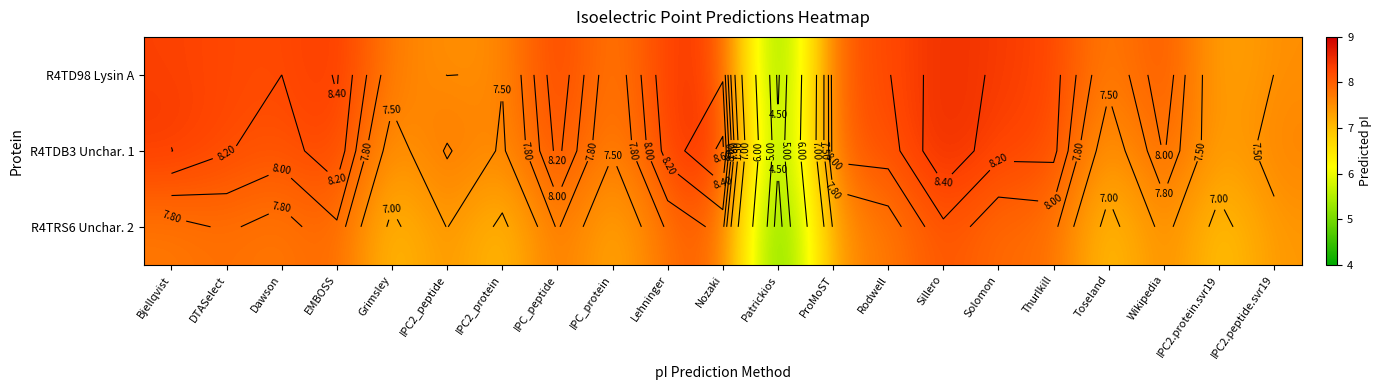

What is the sum of all R4TRS6 Unchar. 2 values?

155.5